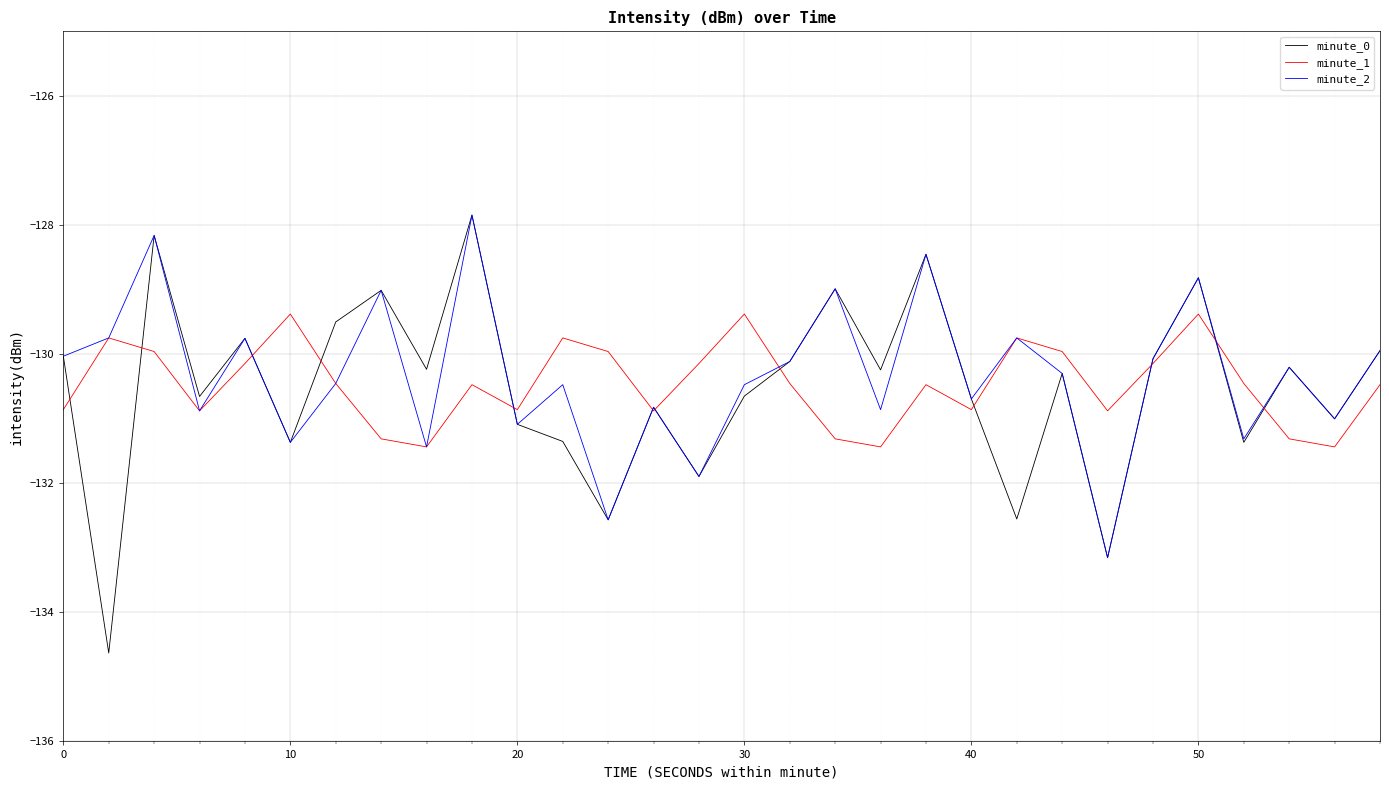

What is the maximum value for minute_2?

-127.8